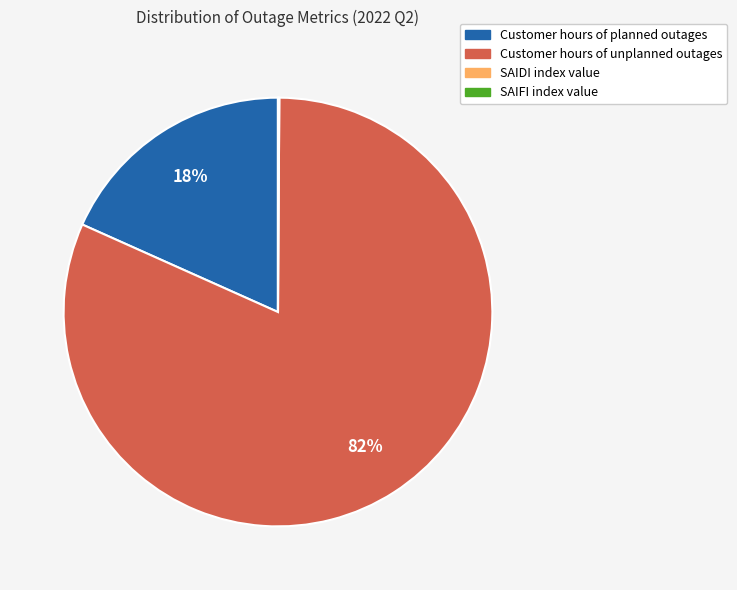

Is there a majority slice in this chart?

Yes